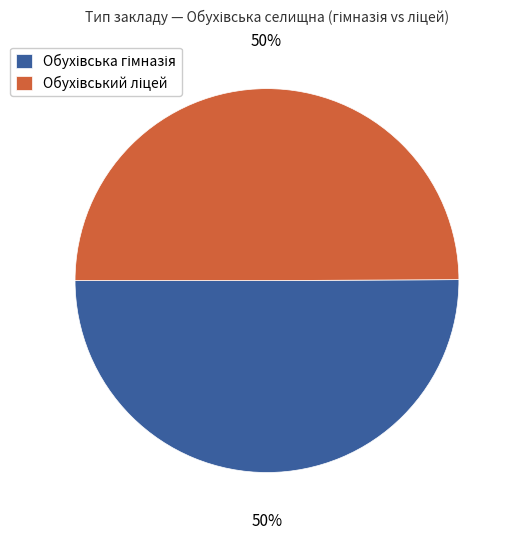

To the nearest percent, what is the average slice percentage?

50%